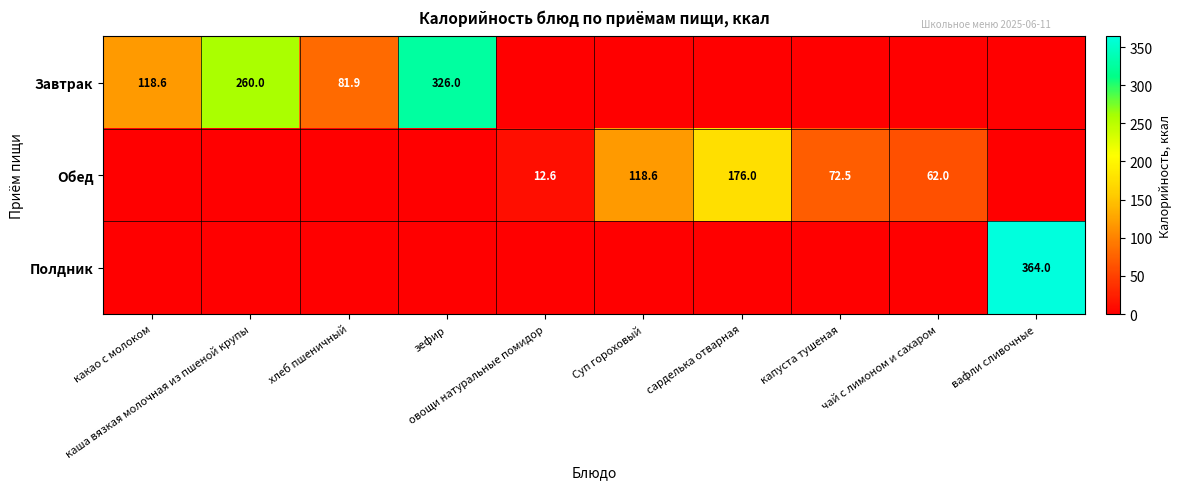

Where is Завтрак nearest to the value 163?

какао с молоком